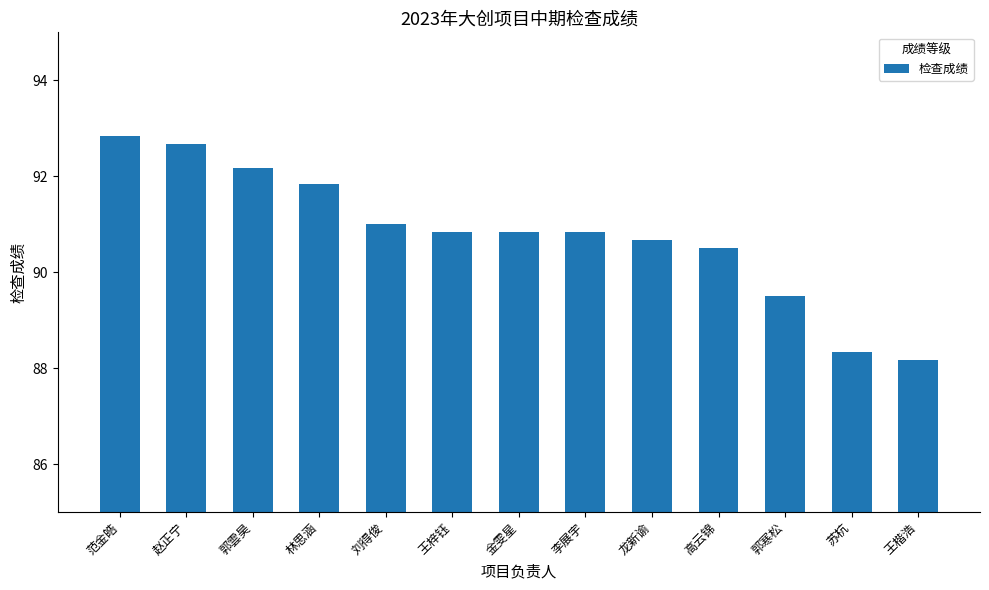

How many values are below 90?

3